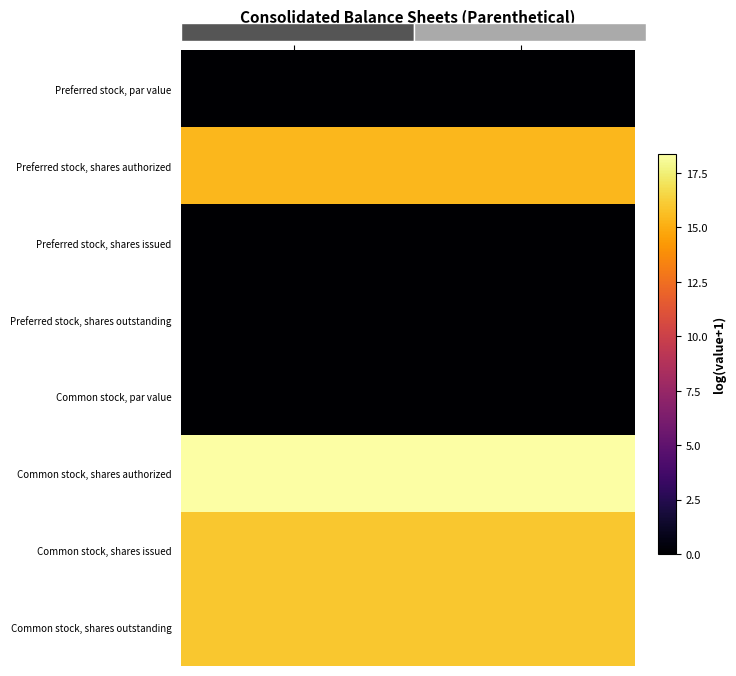

Which category has the lowest value across all series?

Sep. 30, 2016